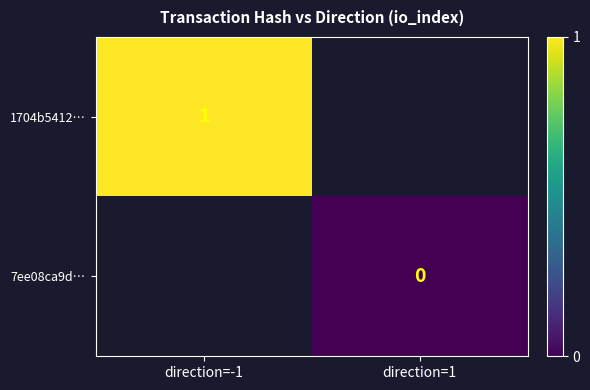

Is it true that 1704b5412… equals 0 at direction=-1?

False